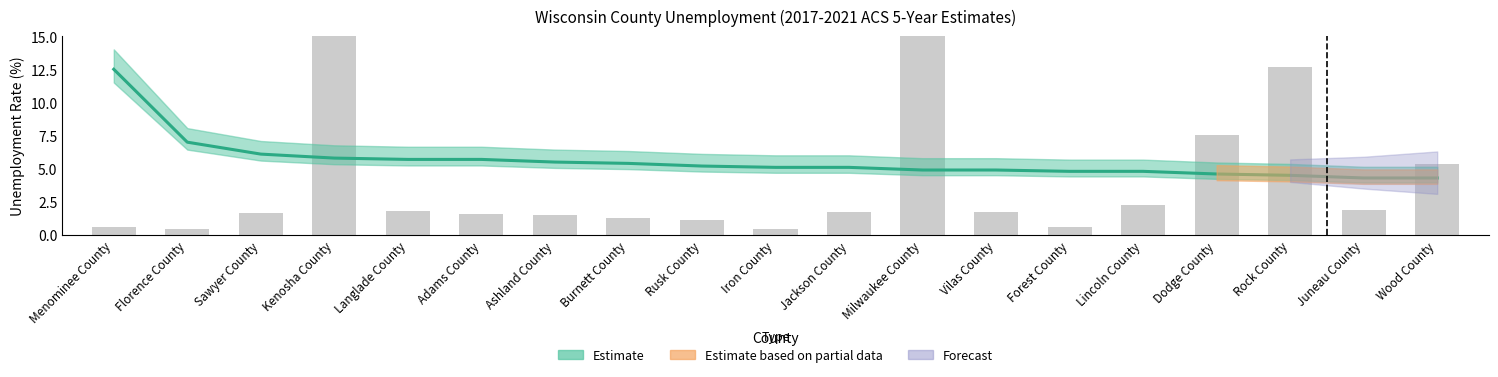

Rank the categories by value from highest to lowest.

Milwaukee County, Kenosha County, Rock County, Dodge County, Wood County, Lincoln County, Juneau County, Langlade County, Jackson County, Vilas County, Sawyer County, Adams County, Ashland County, Burnett County, Rusk County, Menominee County, Forest County, Iron County, Florence County